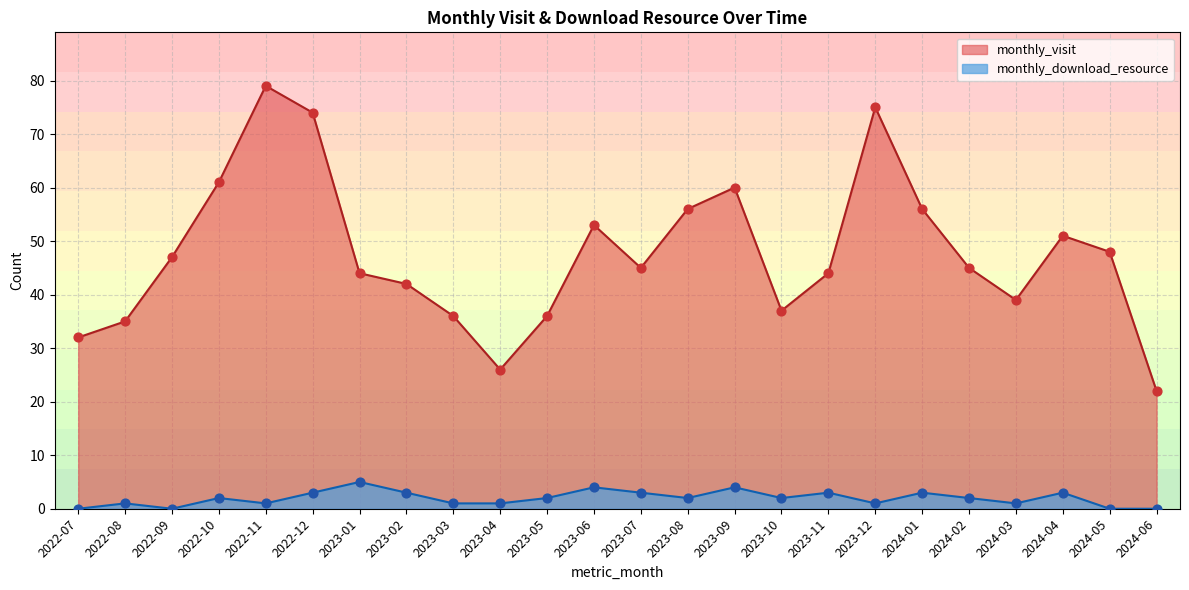

At how many categories does at least one series exceed 56?

5